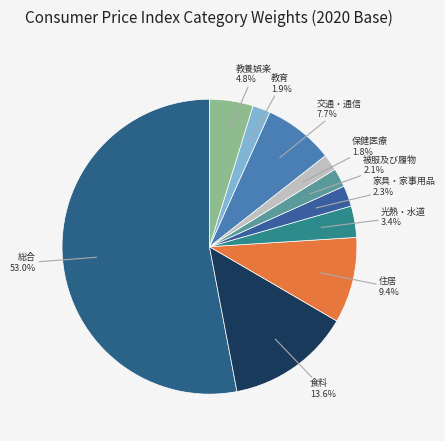

How many slices are in this pie chart?

10